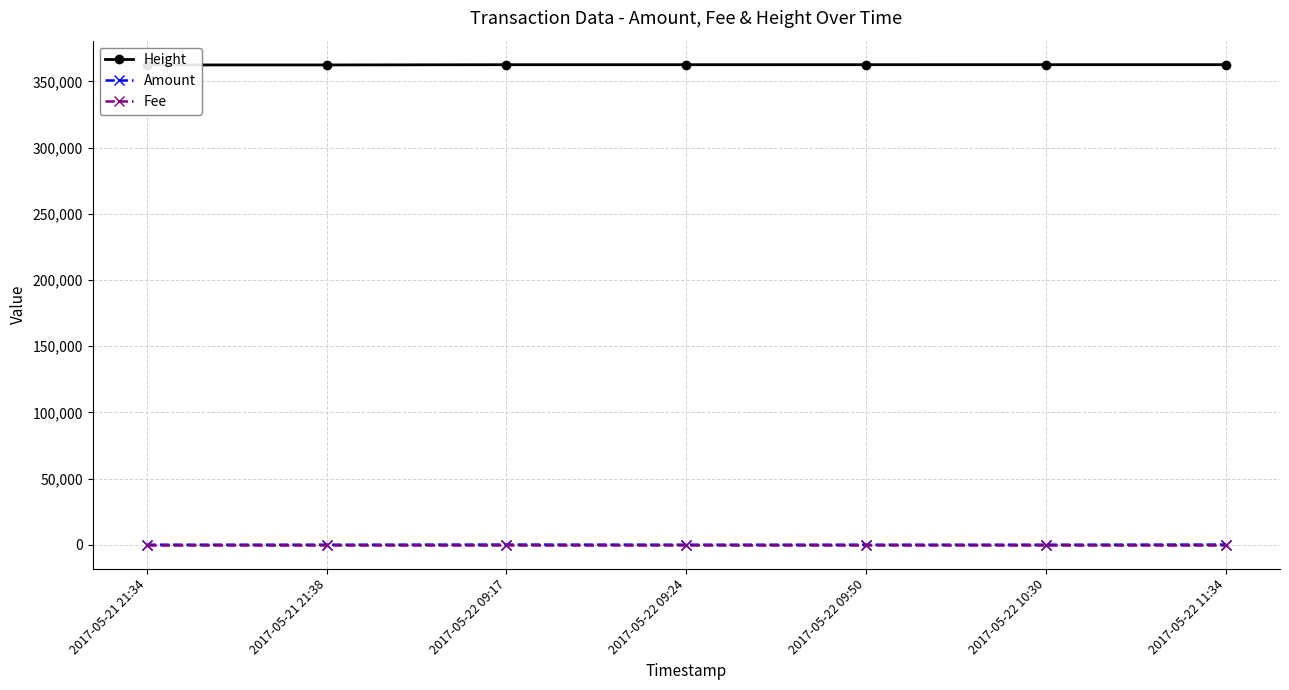

What is the total value across all series at 2017-05-22 10:30?

362710